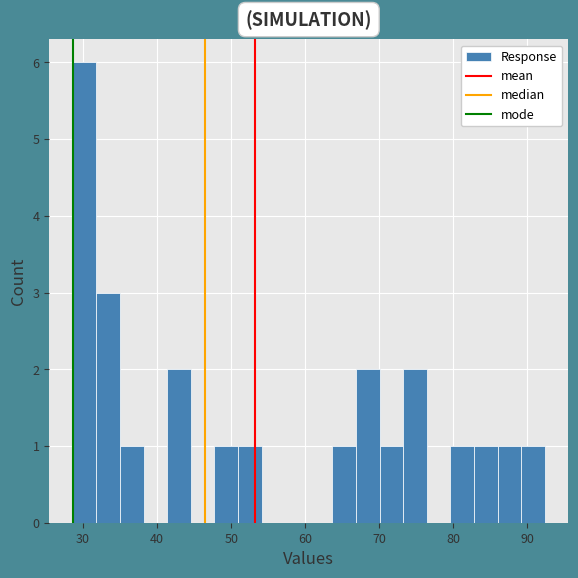

Around what value on the x-axis is the tallest bar? Give the approximate position of its centre, as read against the axis.

30